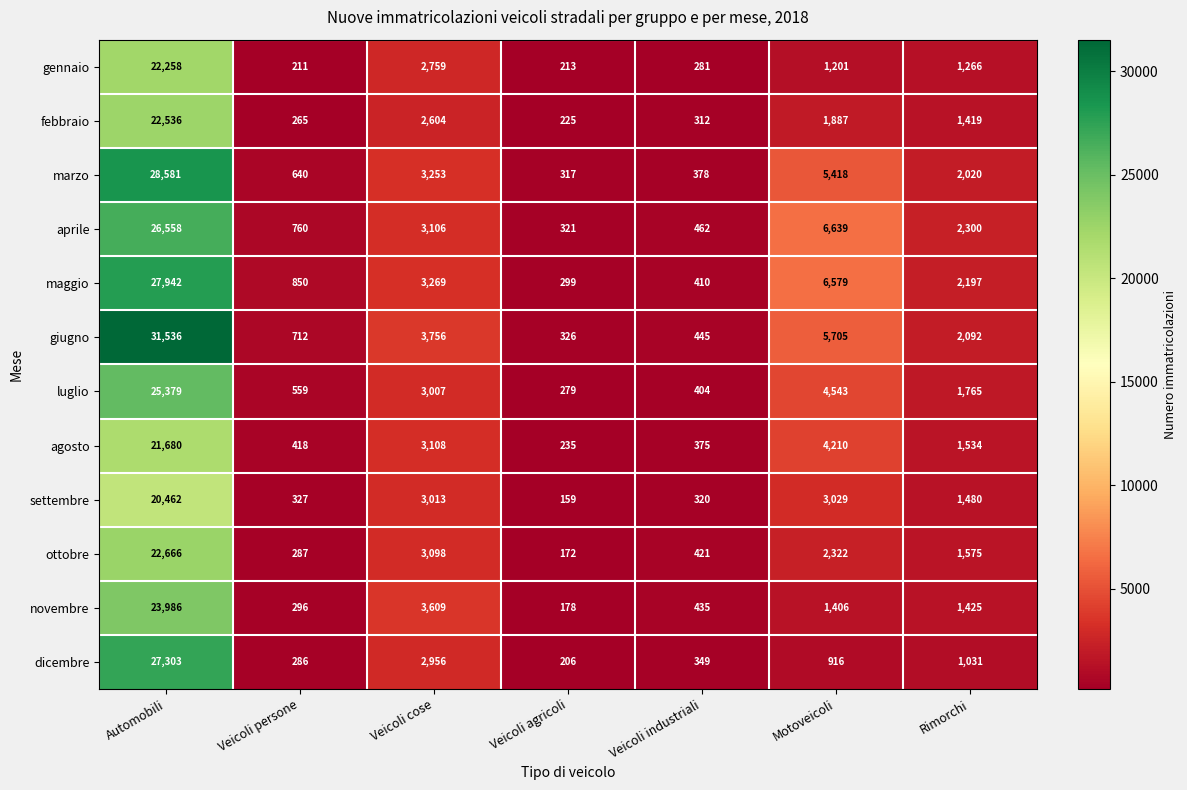

At which category is the sum across all series the highest?

Automobili